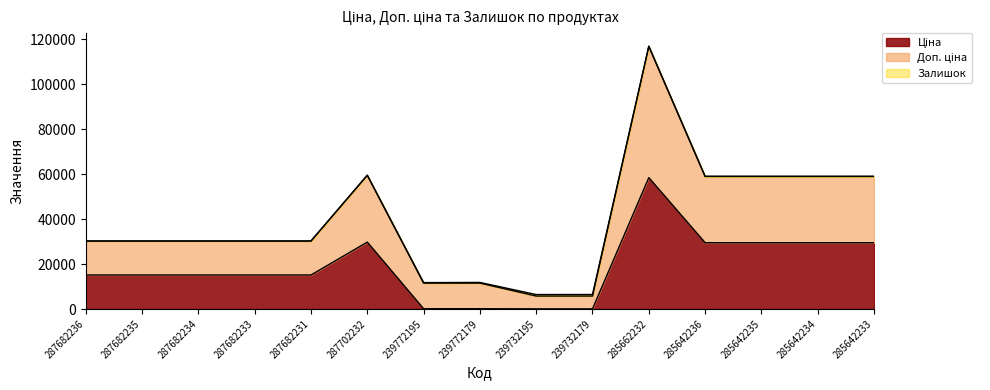

Reading left to right, what are all the values shown in this chart?

Ціна: 15120.0	15120.0	15120.0	15120.0	15120.0	29747.2	114.1	114.1	57.0	57.0	58426.5	29491.5	29491.5	29491.5	29491.5
Доп. ціна: 30240.0	30240.0	30240.0	30240.0	30240.0	59494.5	11742.1	11814.1	6427.1	6448.1	116867.1	58999.0	58996.0	58993.0	58997.0